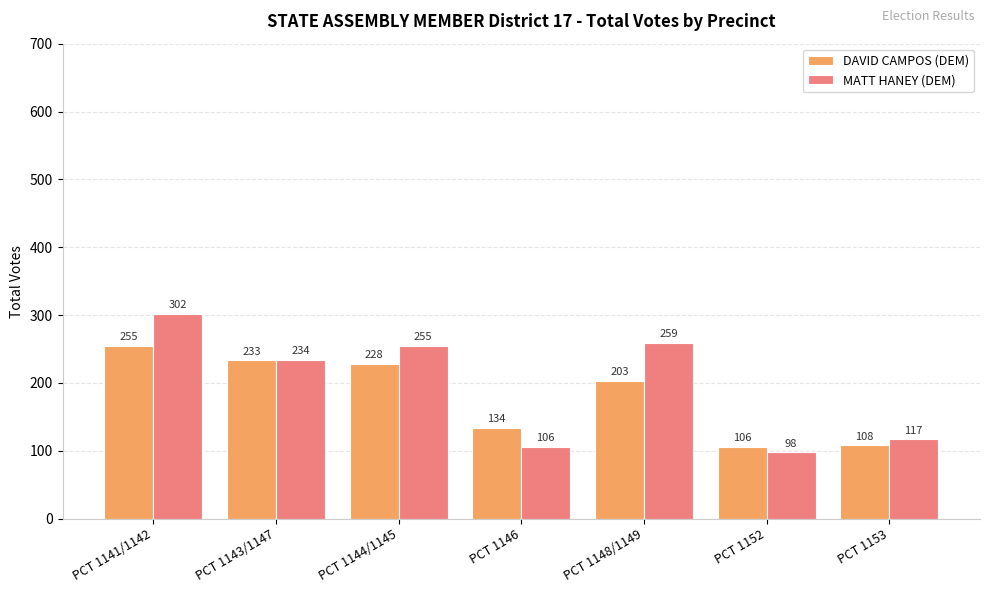

How many categories are shown in the chart?

7